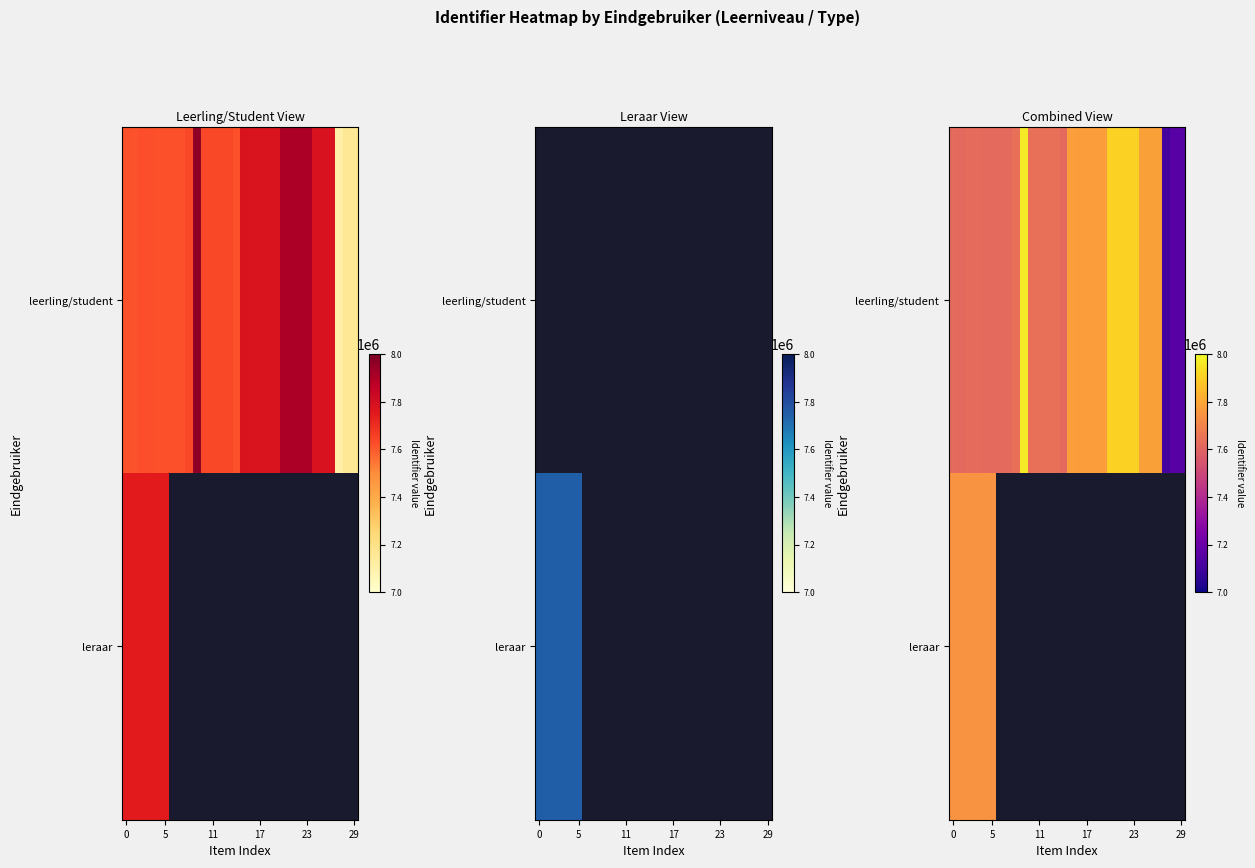

Which series has the largest range (max minus min)?

leerling/student